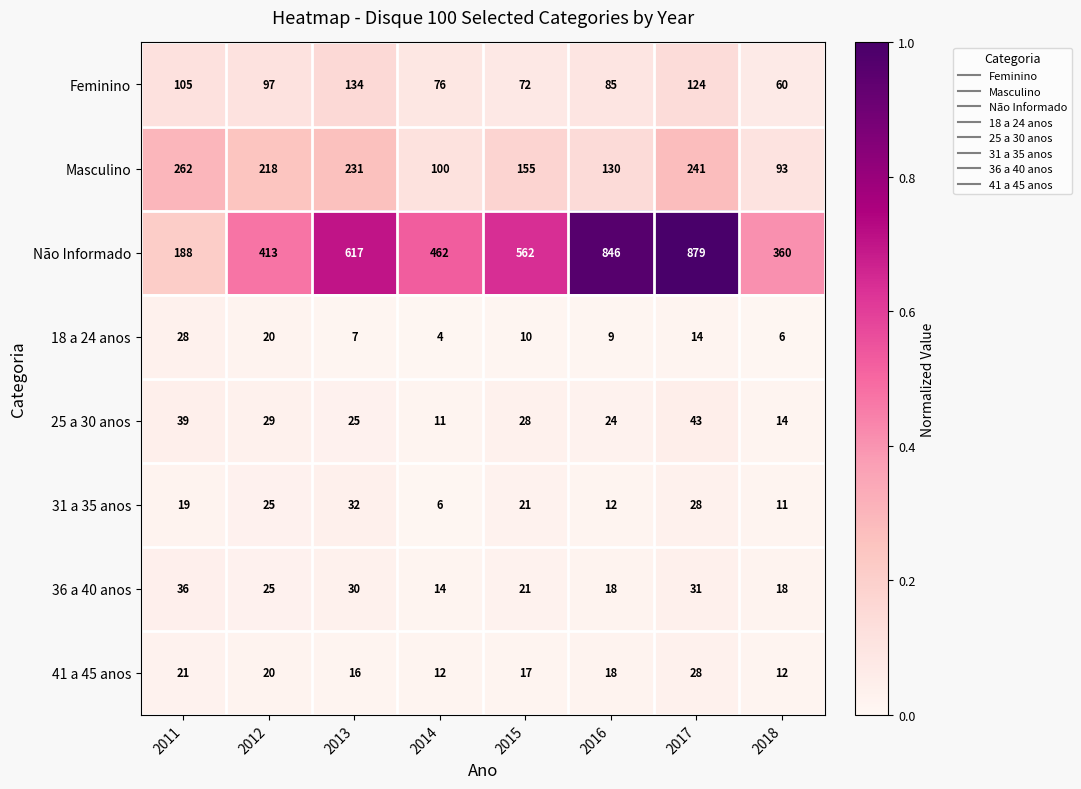

What is the sum of the 31 a 35 anos values at 2018 and 2013?

43